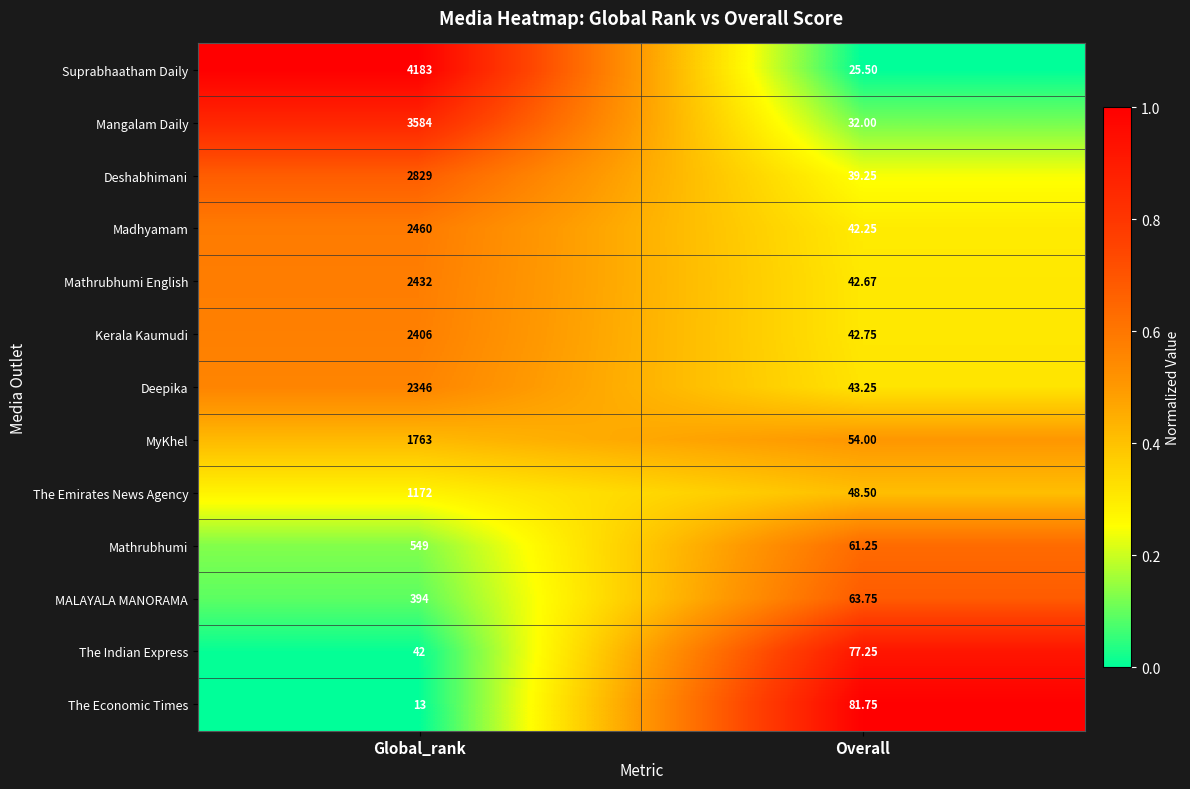

Rank the series at Global_rank from highest to lowest value.

Suprabhaatham Daily, Mangalam Daily, Deshabhimani, Madhyamam, Mathrubhumi English, Kerala Kaumudi, Deepika, MyKhel, The Emirates News Agency, Mathrubhumi, MALAYALA MANORAMA, The Indian Express, The Economic Times